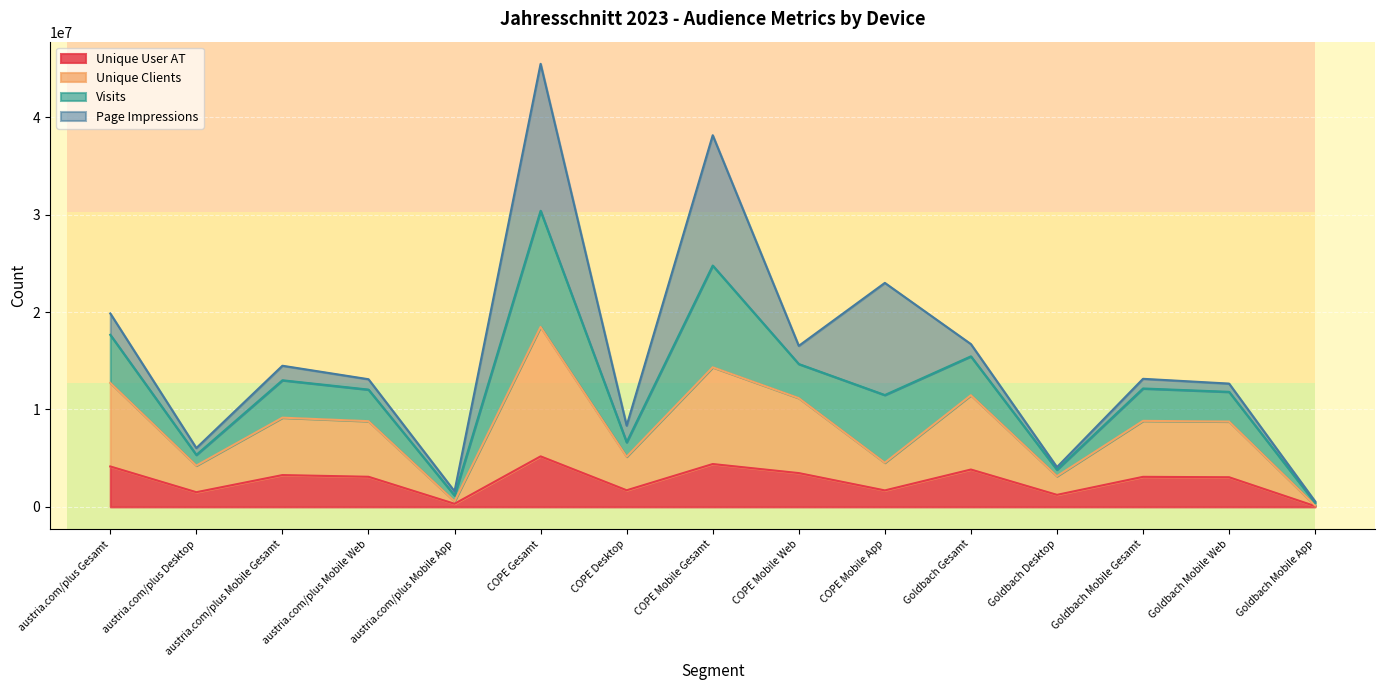

Where is the first local minimum for Unique Clients?

austria.com/plus Desktop